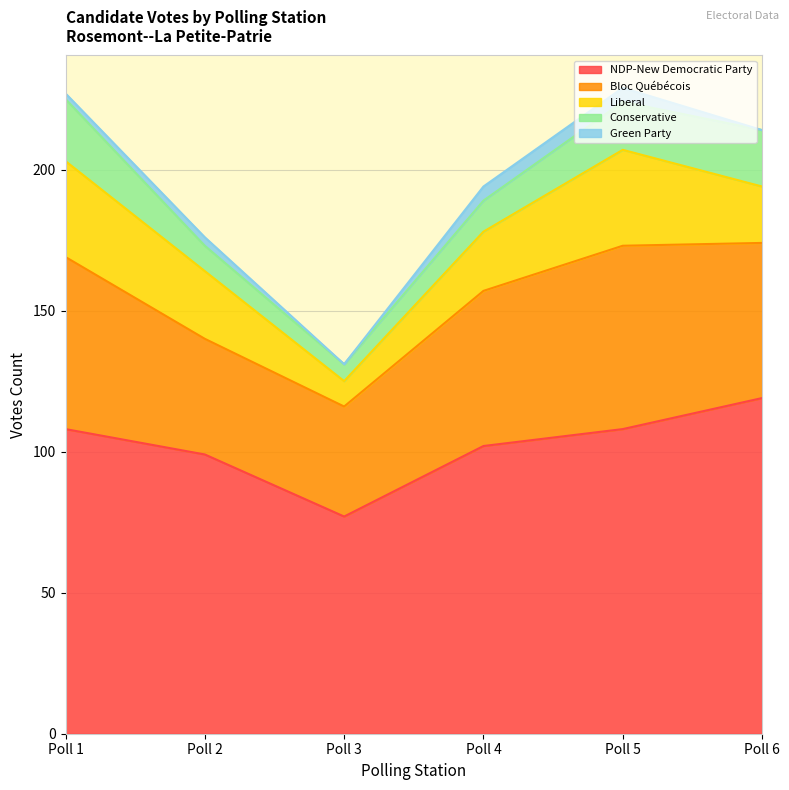

How many interior local peaks does the Green Party series have?

1